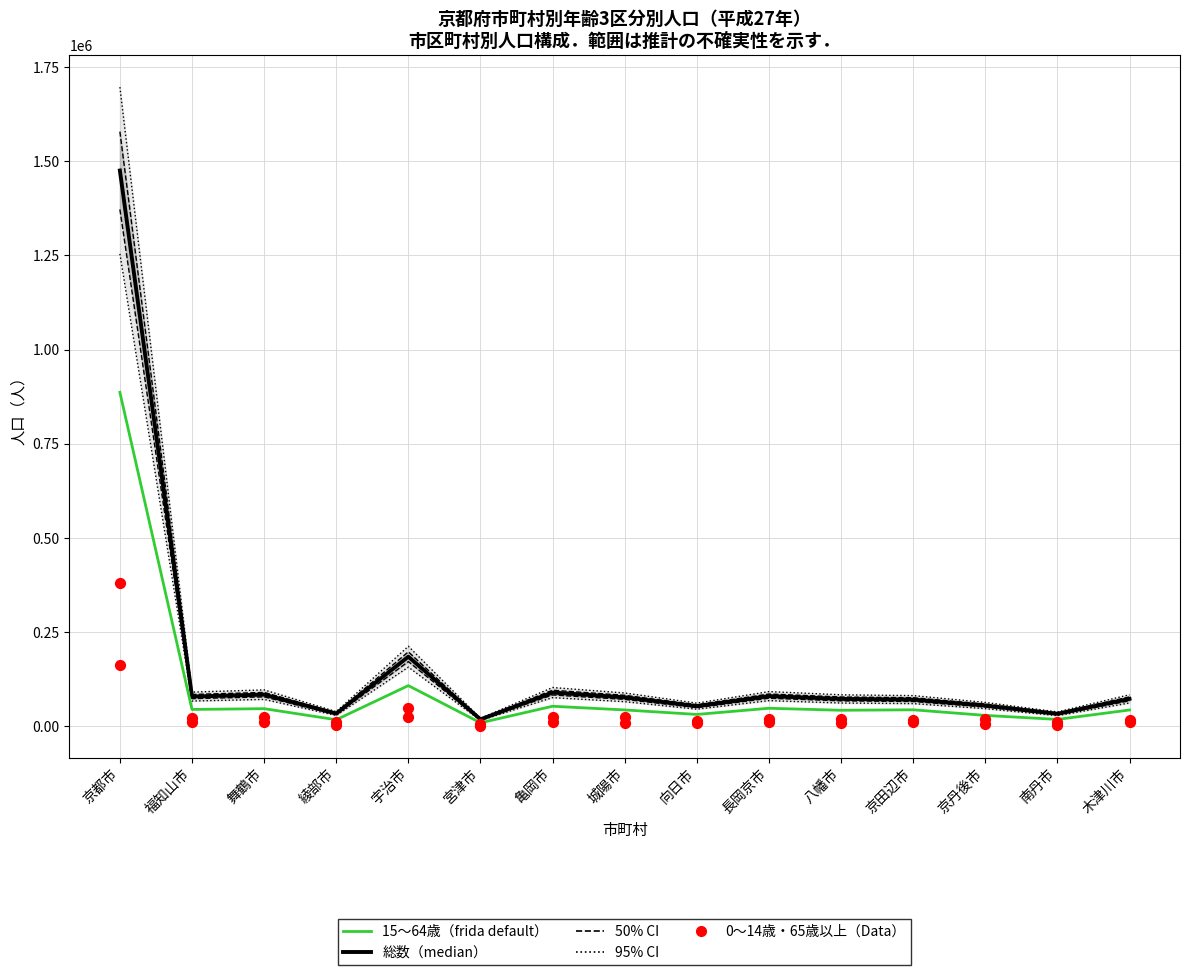

At how many categories does at least one series exceed 484036?

1